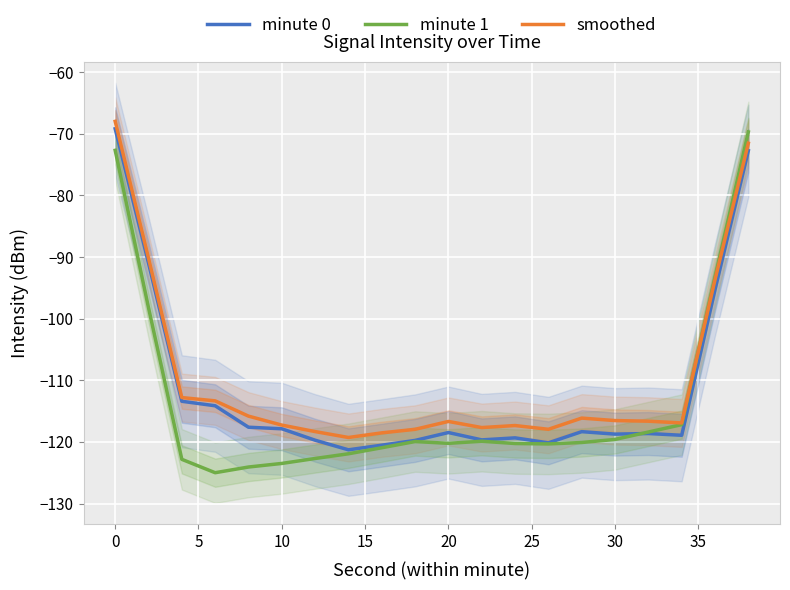

What are all the series names shown in the legend?

minute 0, minute 1, smoothed